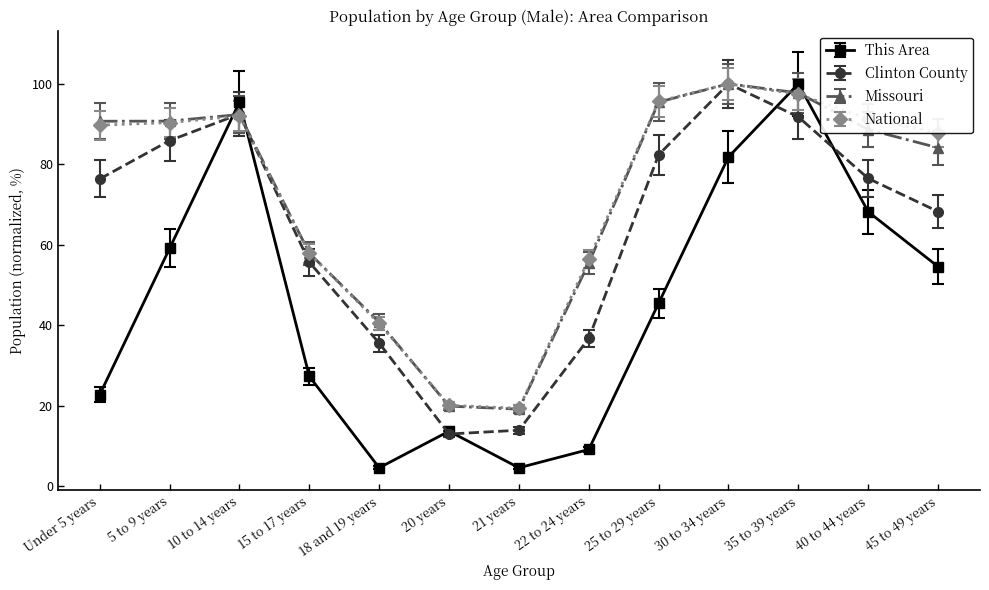

What is the smallest value displayed?

4.5